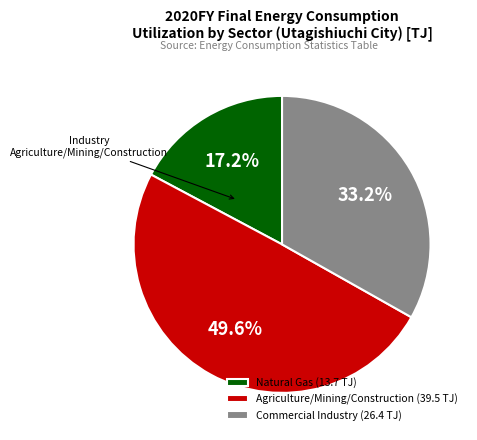

To the nearest percent, what portion does Commercial Industry represent?

33%